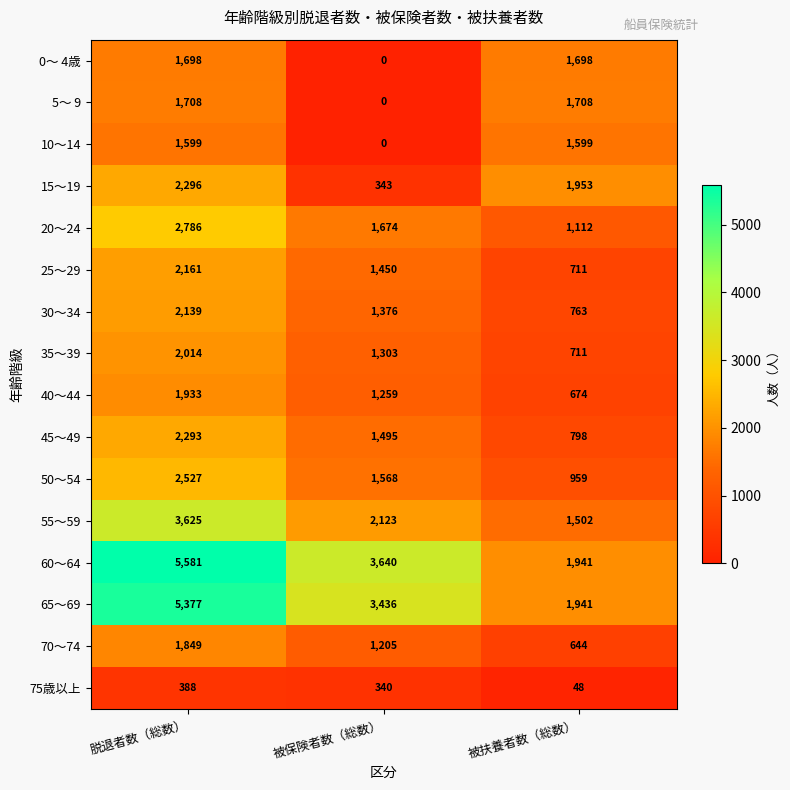

Which series has the largest range (max minus min)?

60～64